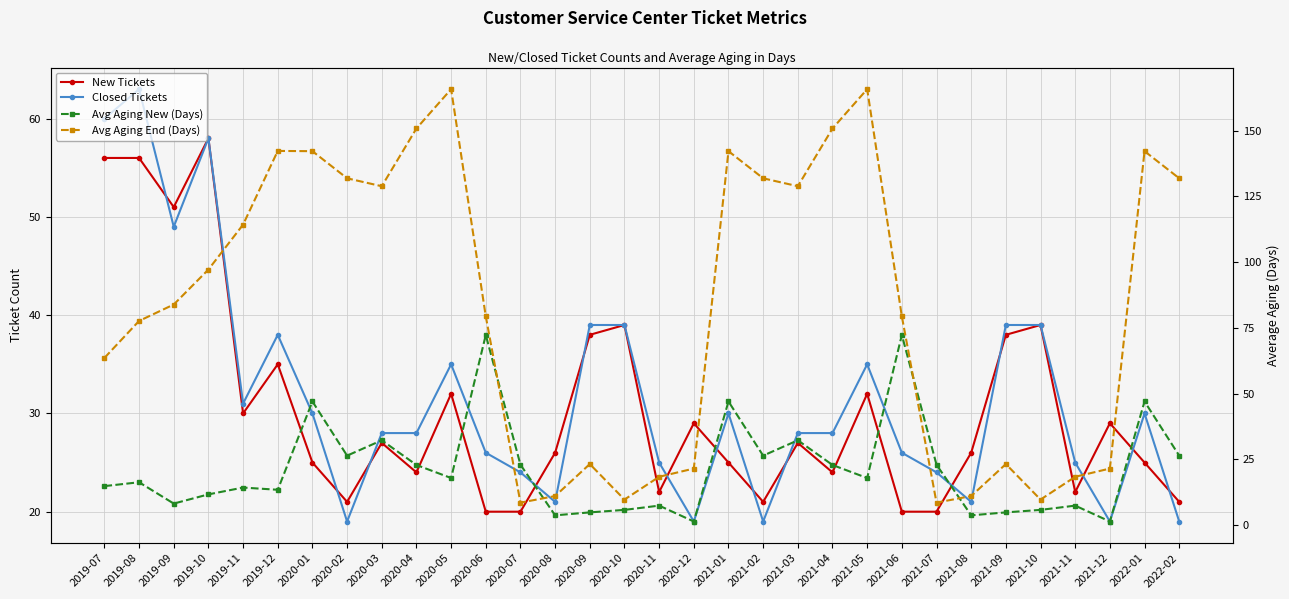

At how many categories does at least one series exceed 42?

20